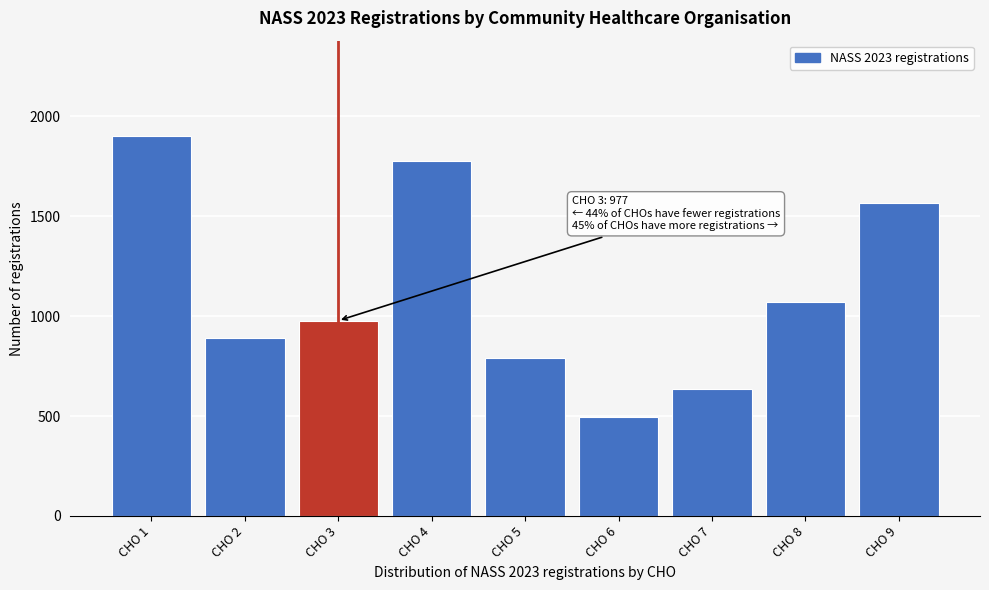

Reading right to left, extract all data points from this chart.

1568	1069	636	497	788	1778	977	890	1902